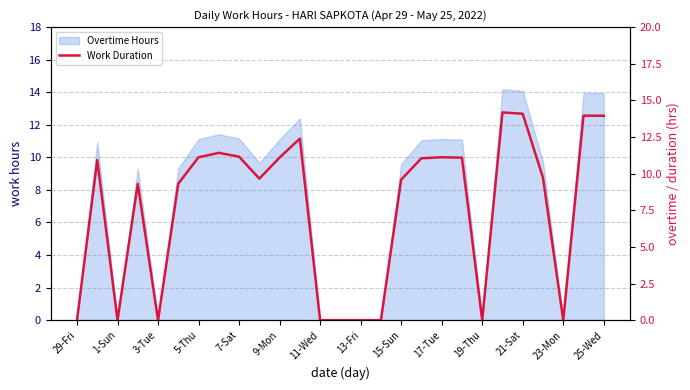

What is the value of the 4th point from the left?

9.3